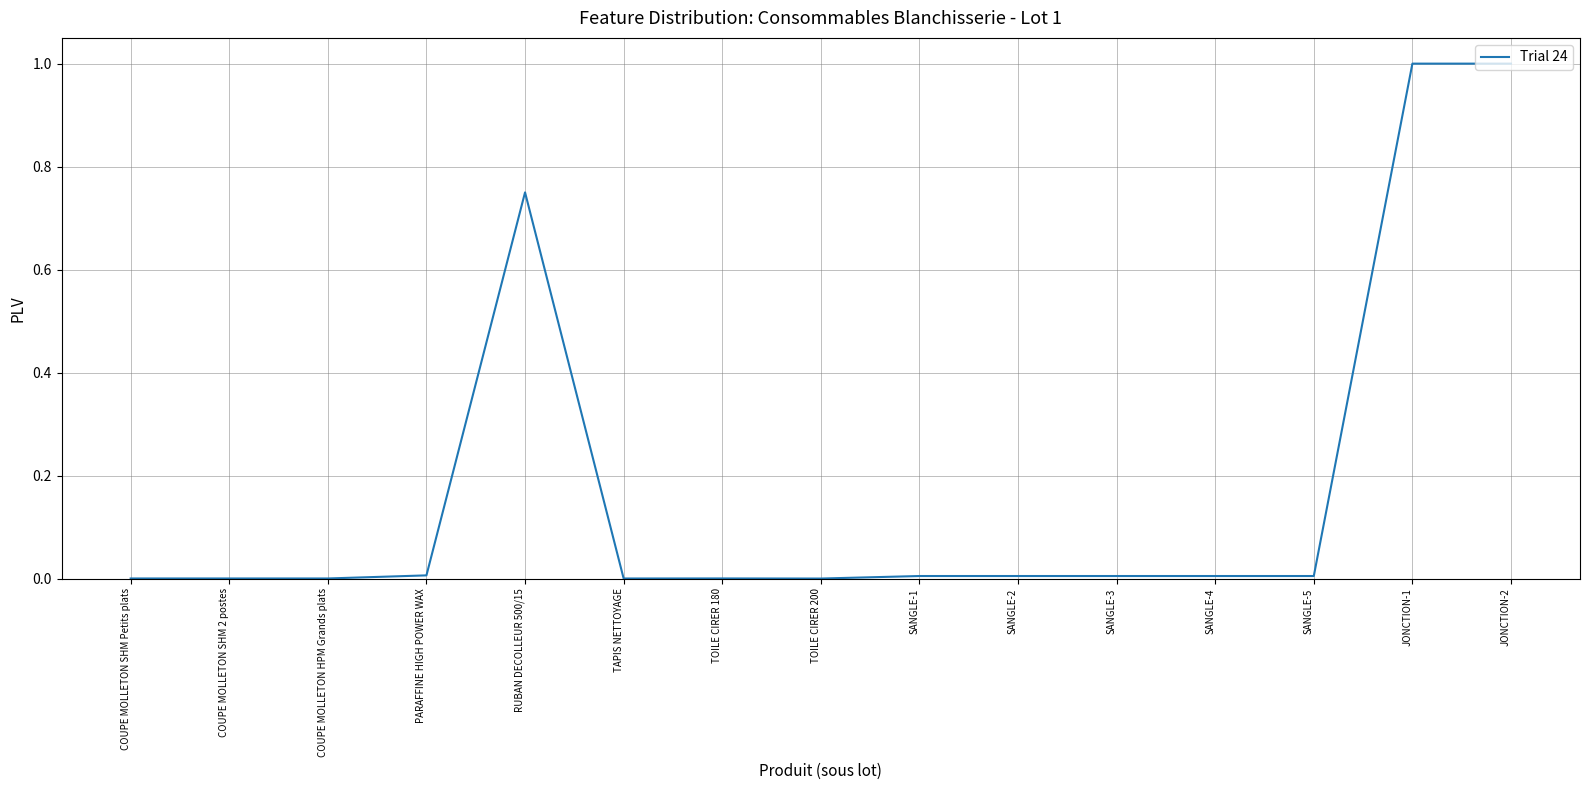

What is the difference between the maximum and second lowest values?

1.0